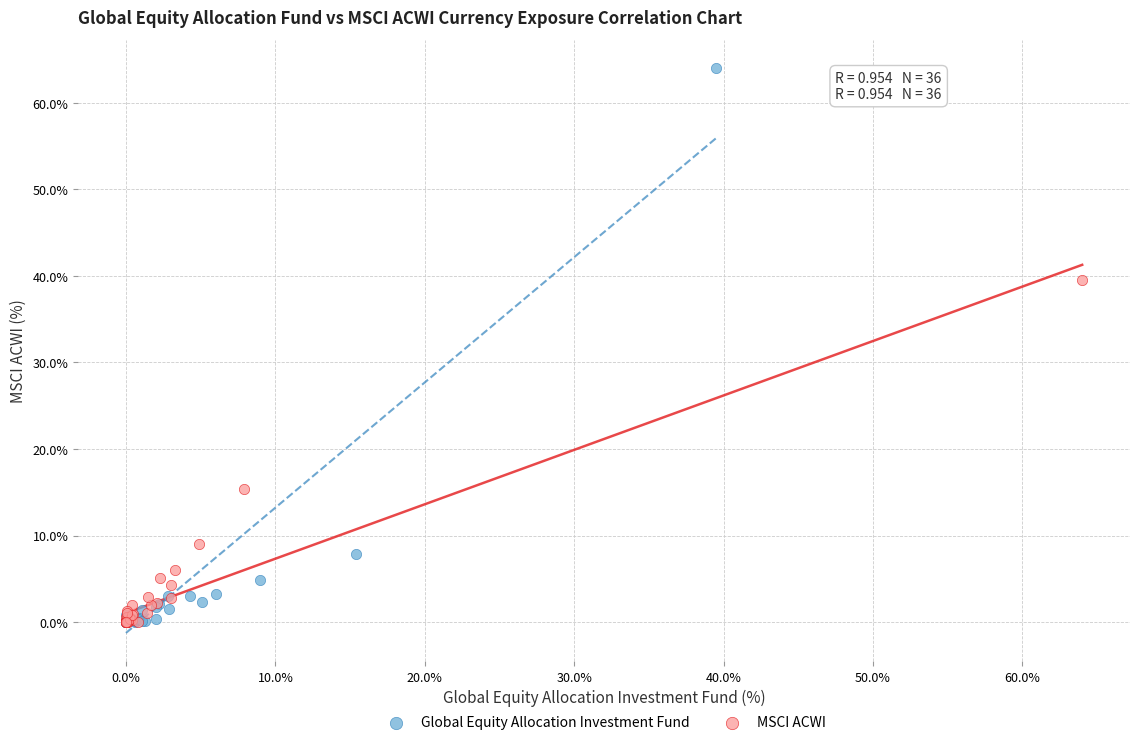

Which series contains the highest Y value?

Global Equity Allocation Investment Fund